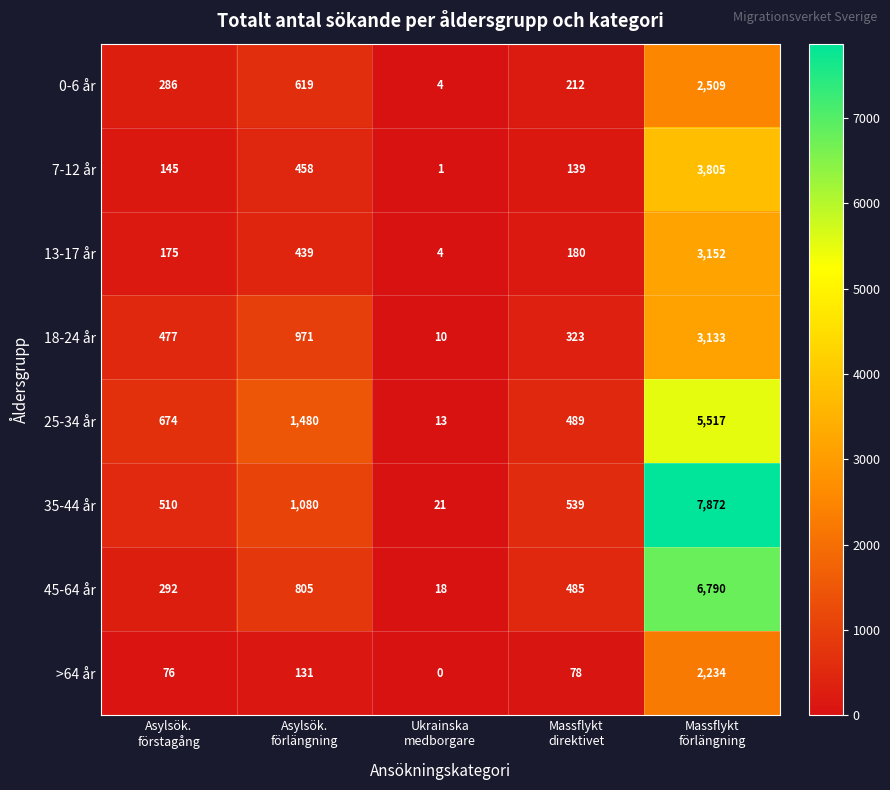

What is the sum of all 13-17 år values?

3950